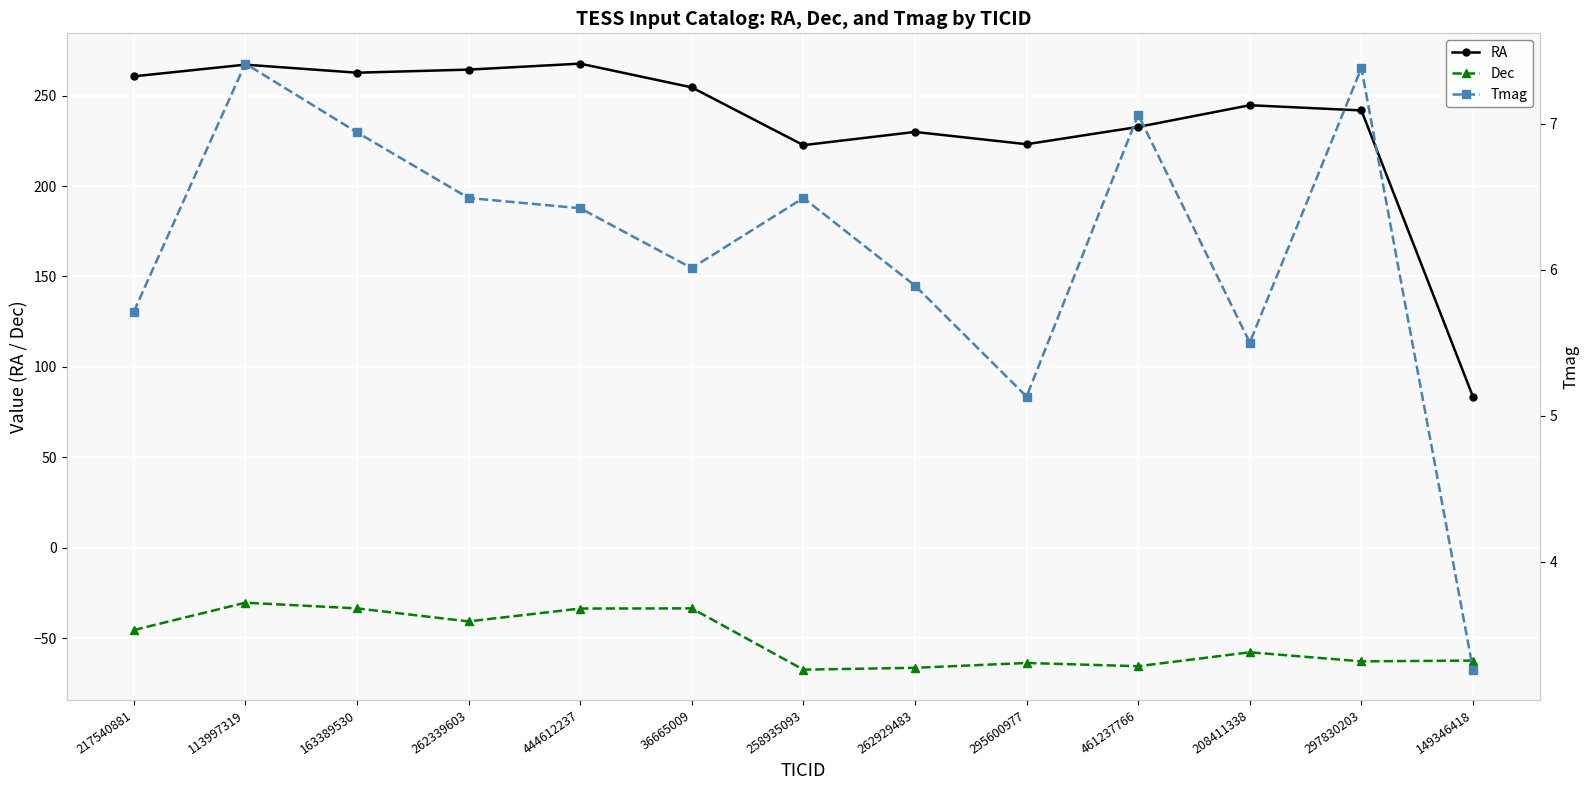

At which label is Tmag closest to 5?

295600977